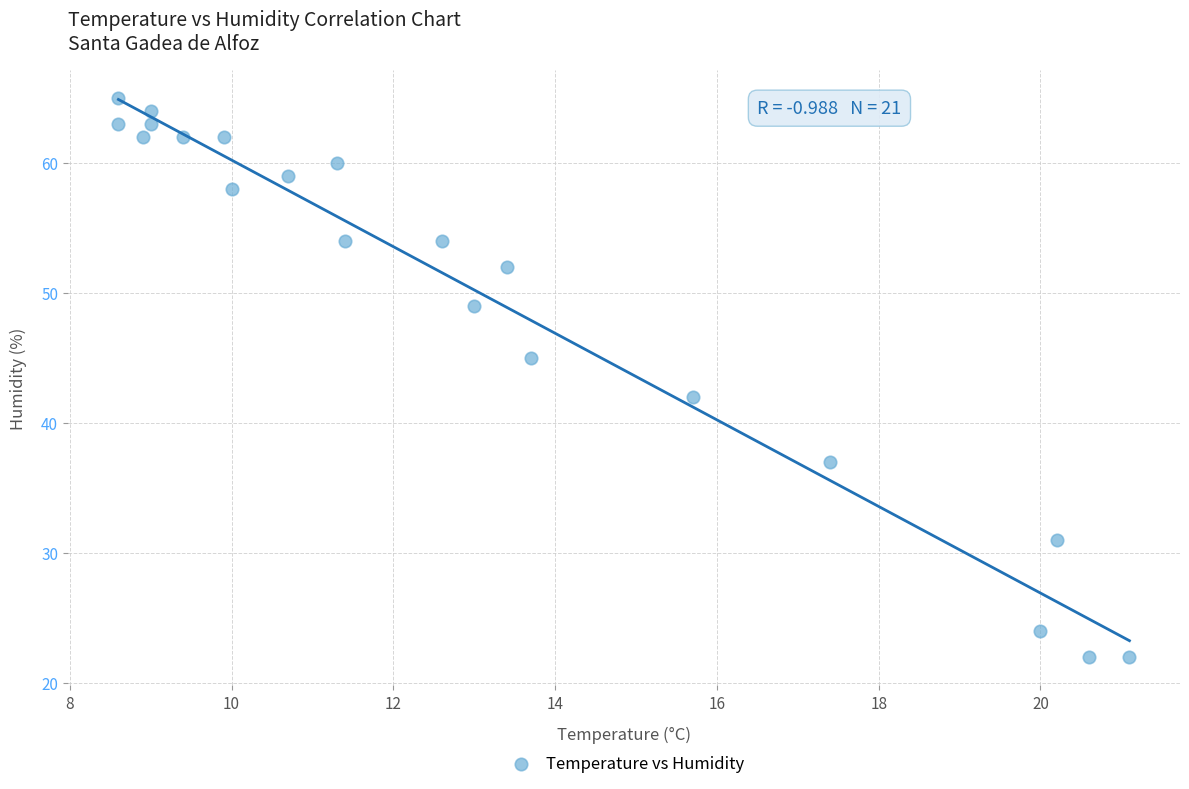

What is the range of Y values (max minus min)?

43